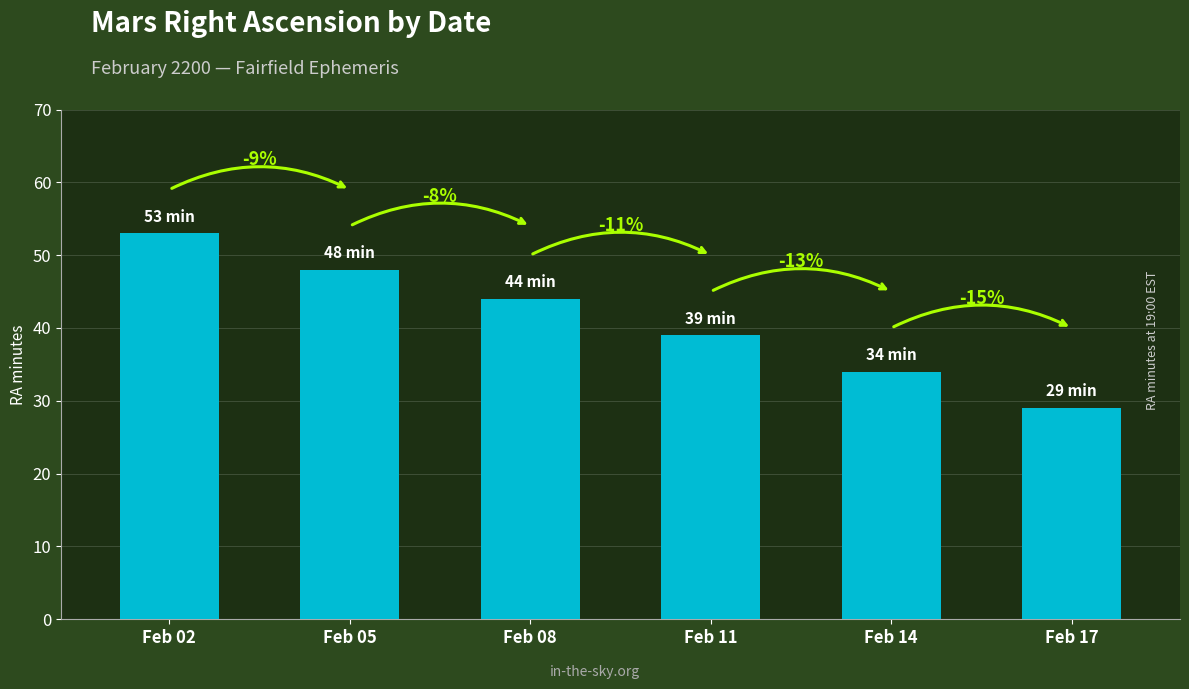

The chart shows a value of 16 at Feb 08. True or false?

False